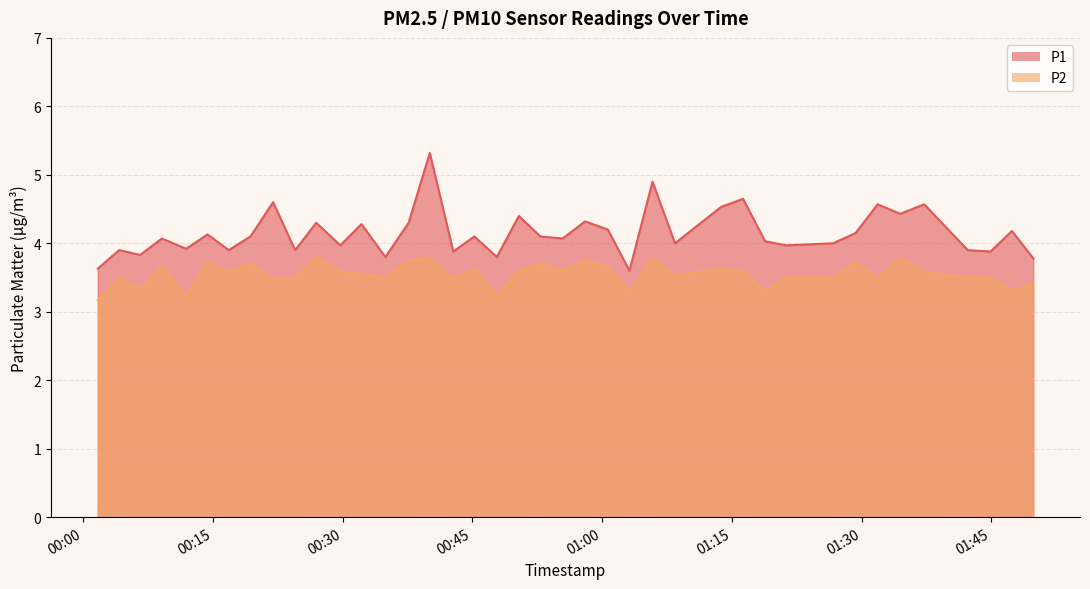

What position from the right is 2023-10-09T01:26:43?

9